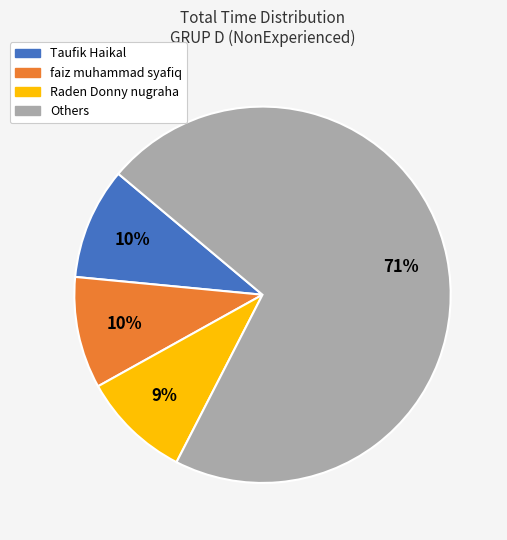

To the nearest percent, what is the difference between the largest and smallest slice percentages?

62%